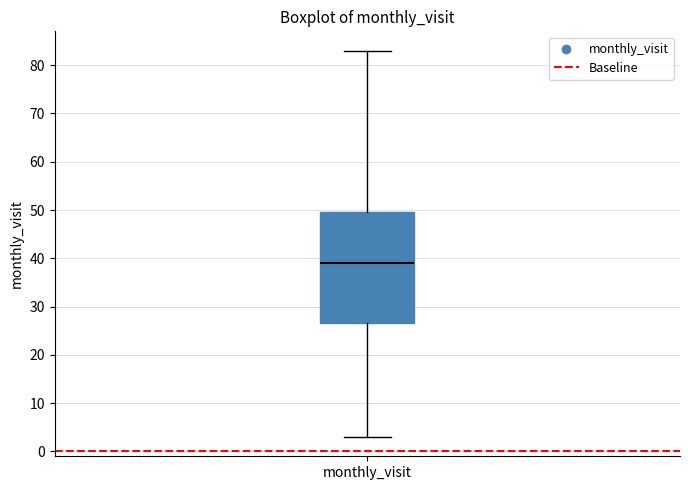

Transcribe this box plot: give where the median line is, the range the box spans, and where the two whiskers end, as read against the y-axis. The values are not printed on the chart, so give them approximately, as read against the axis.

median 39, box 27 to 50, whiskers 3 to 83